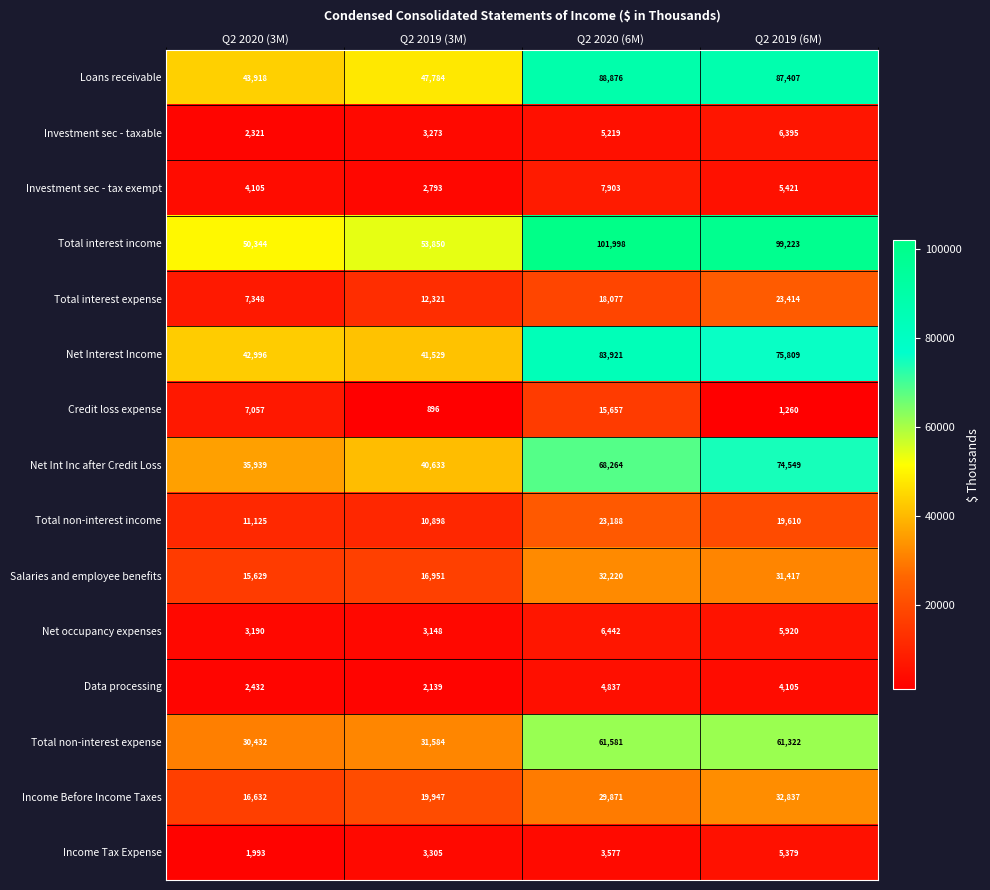

What is the difference between the maximum and minimum values in the Total non-interest income series?

12290